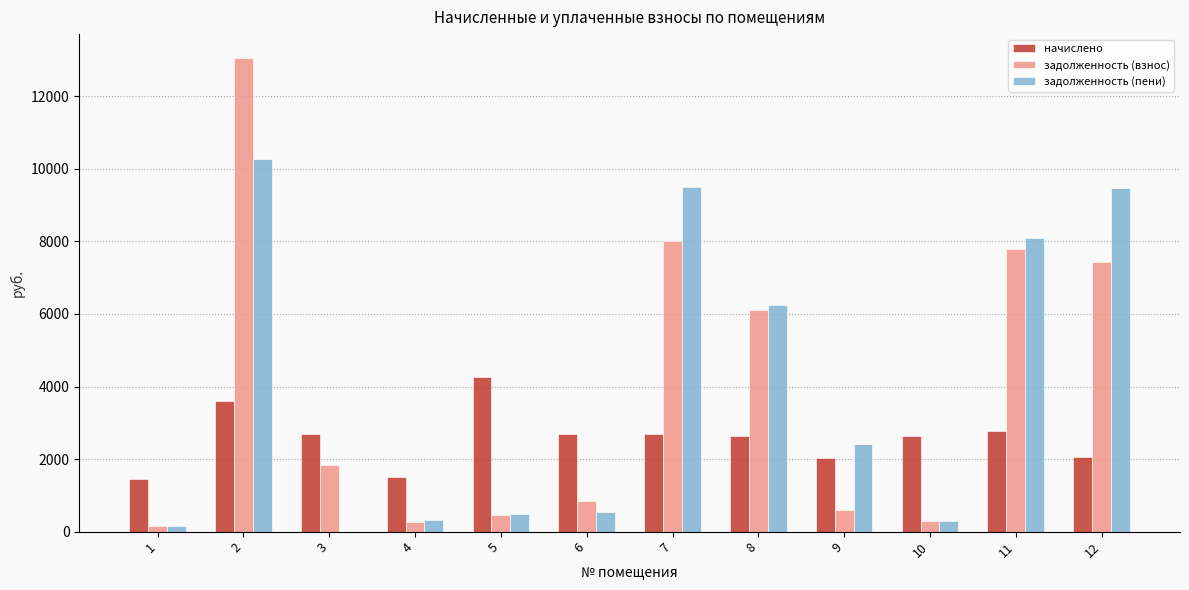

What is the total value across all series at 2?

26924.9